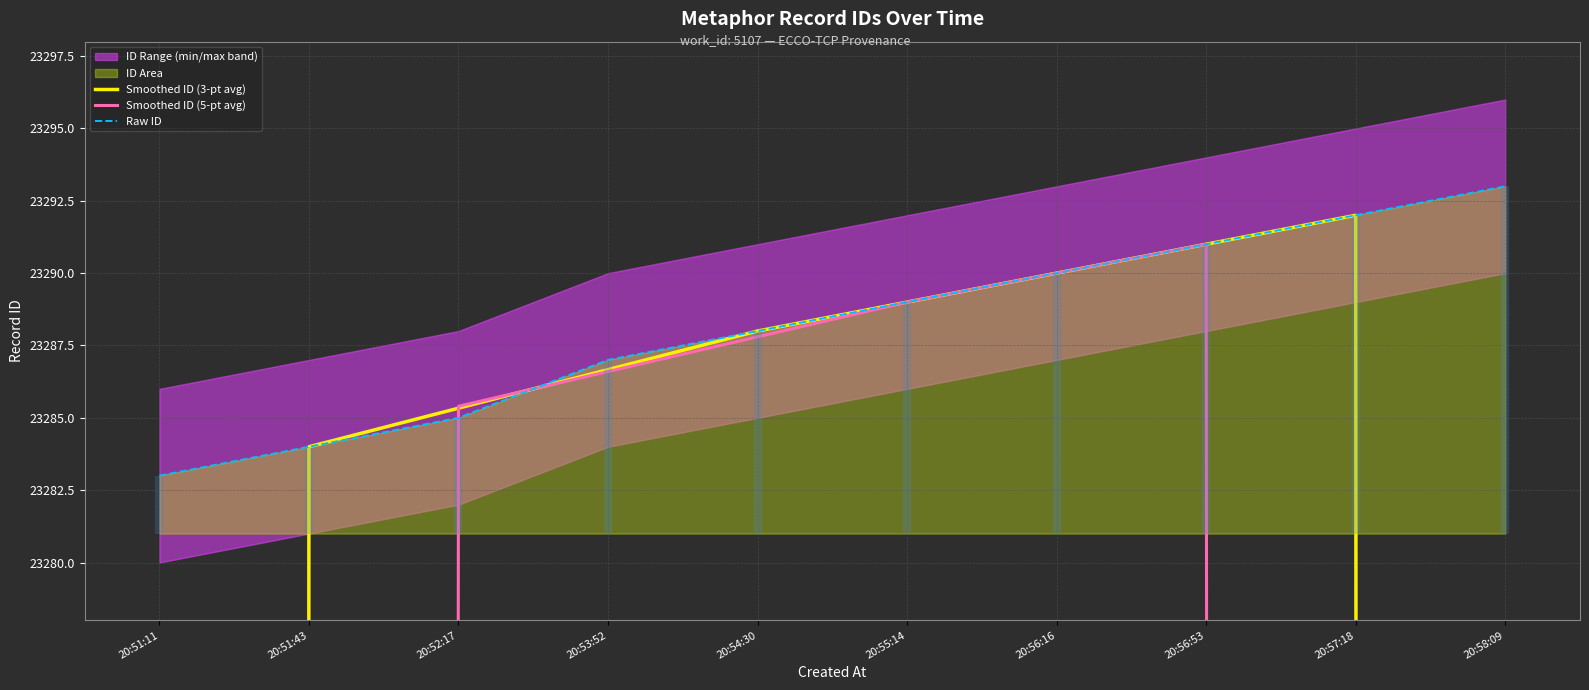

List the labels in order of Raw ID value, smallest first.

20:51:11, 20:51:43, 20:52:17, 20:53:52, 20:54:30, 20:55:14, 20:56:16, 20:56:53, 20:57:18, 20:58:09